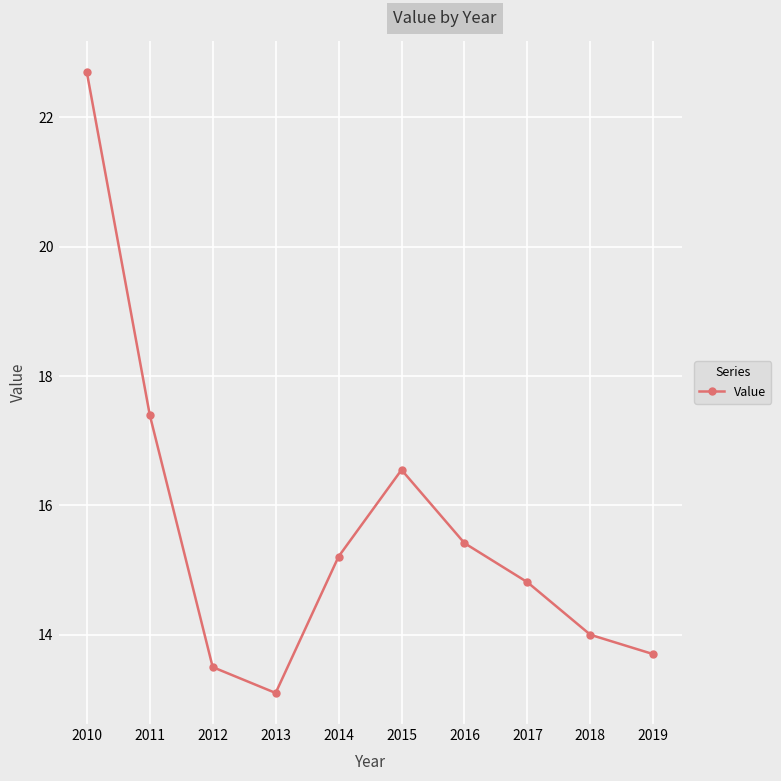

At which category does the data reach its first local peak?

2015